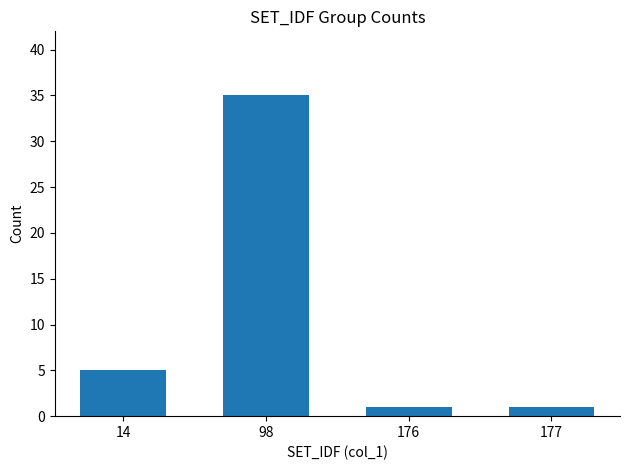

Reading left to right, list all the values displayed in this chart.

14=5	98=35	176=1	177=1